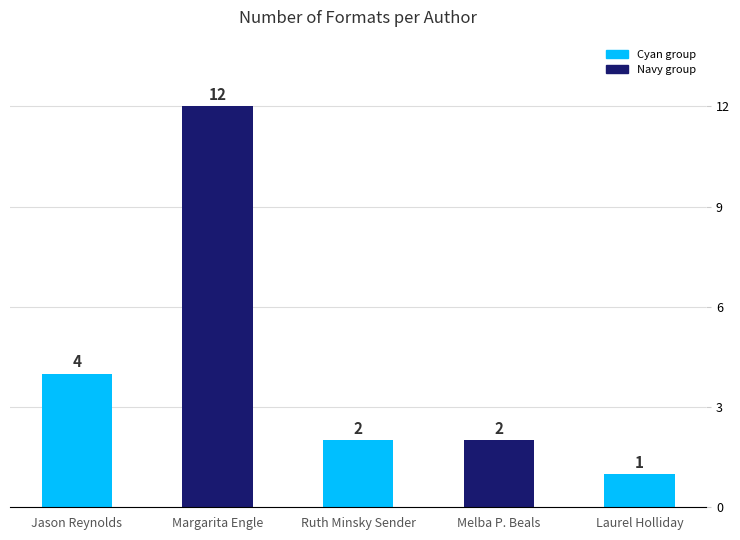

Between Jason Reynolds and Ruth Minsky Sender, which is larger?

Jason Reynolds